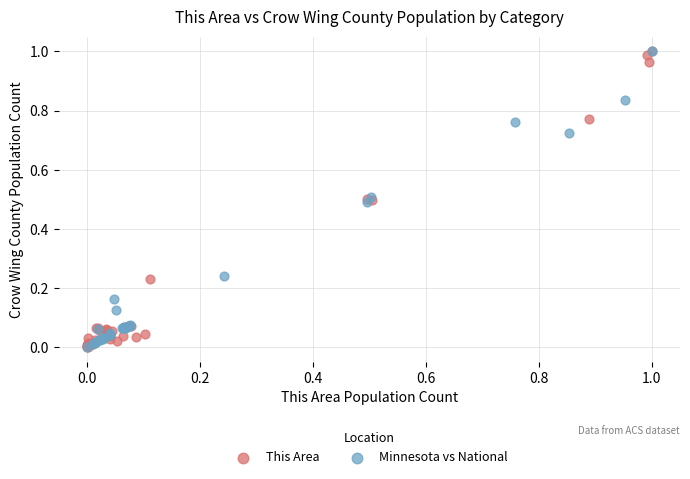

What are all the series names shown in the legend?

This Area, Minnesota vs National